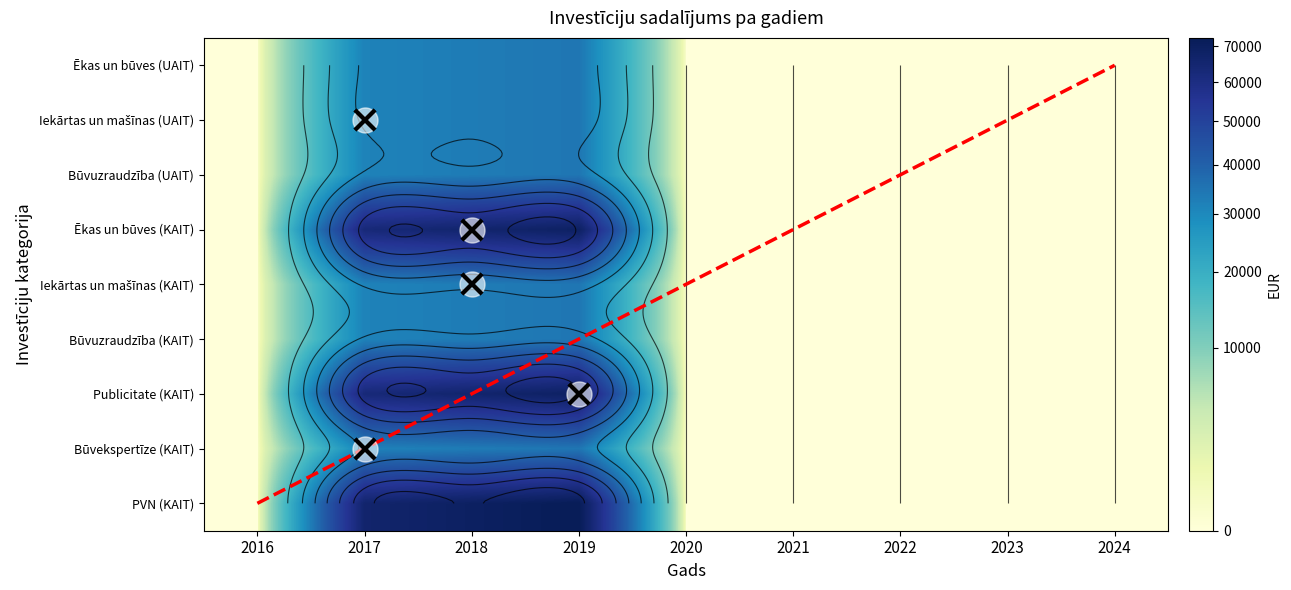

Rank the series by their maximum value, from highest to lowest.

PVN (KAIT), Ēkas un būves (KAIT), Publicitate (KAIT), Ēkas un būves (UAIT), Iekārtas un mašīnas (UAIT), Būvuzraudzība (UAIT), Iekārtas un mašīnas (KAIT), Būvuzraudzība (KAIT), Būvekspertīze (KAIT)